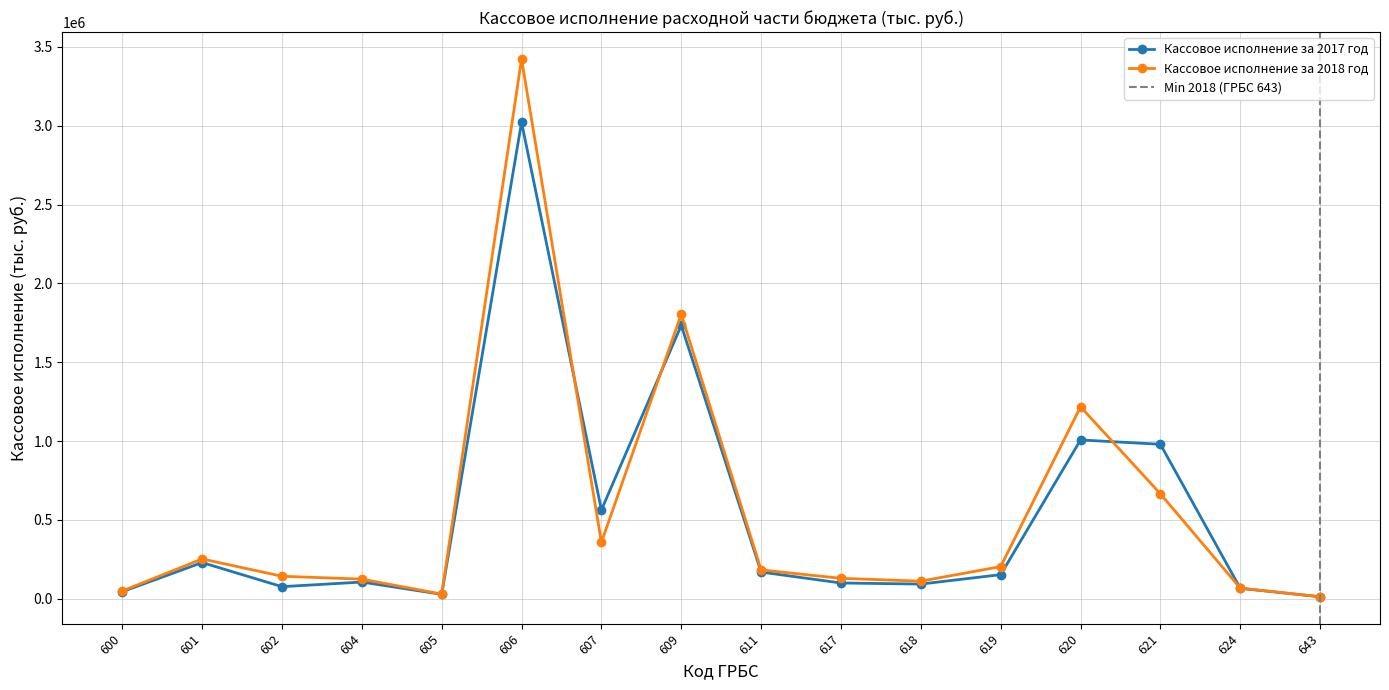

What is the sum of all Кассовое исполнение за 2017 год values?

8383894